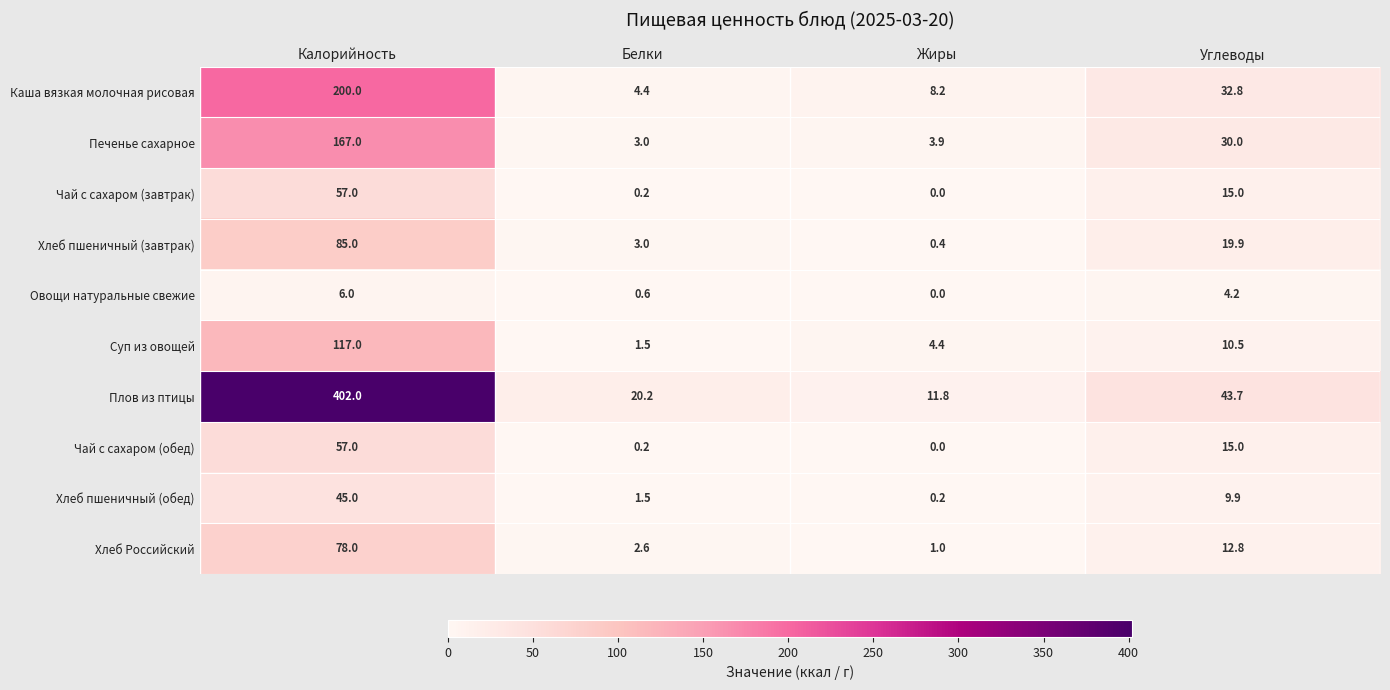

What is the total value across all series at Углеводы?

193.8